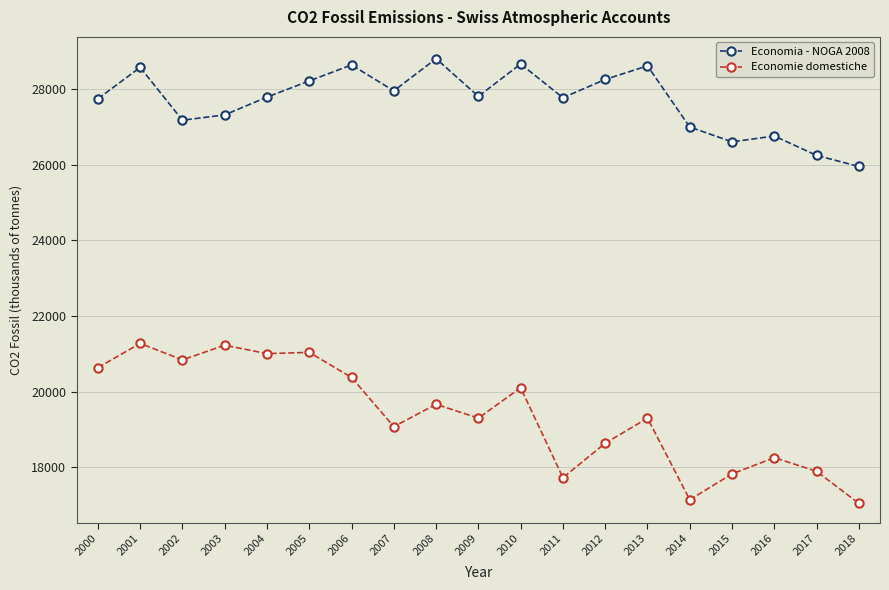

What is the spread (max minus min) of values at 2014?

9867.5